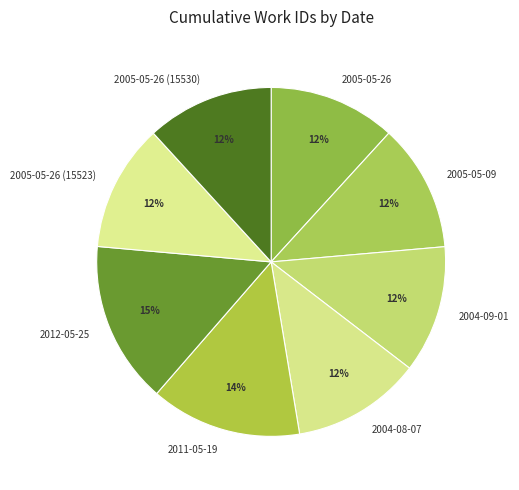

To the nearest percent, what percentage of the pie is 2011-05-19?

14%